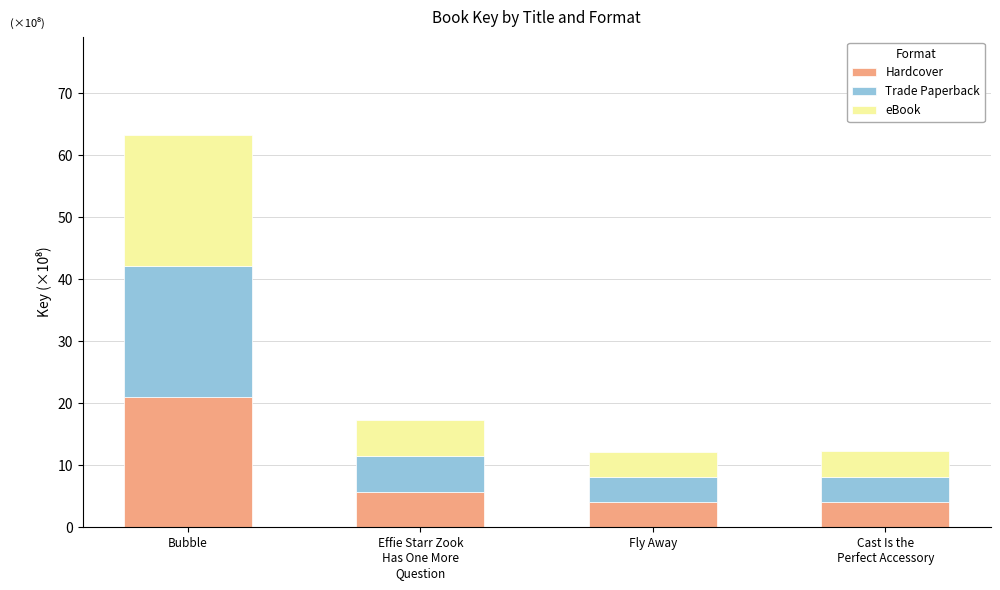

How many data points in Hardcover are above 5?

2